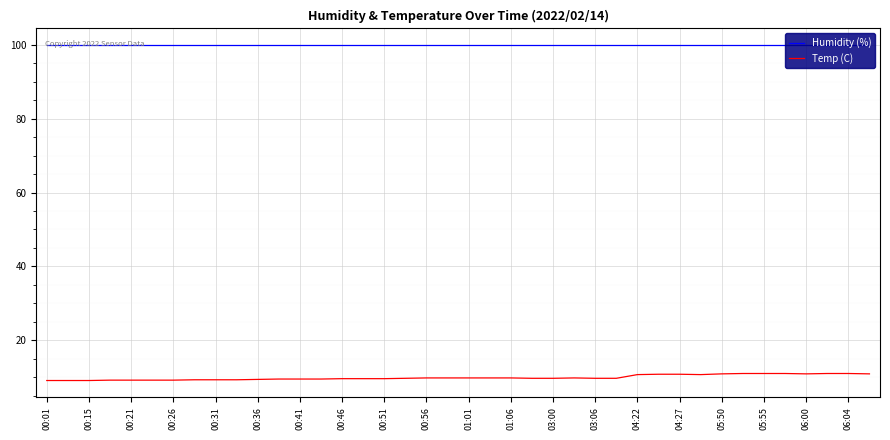

What are all the series names shown in the legend?

Humidity (%), Temp (C)